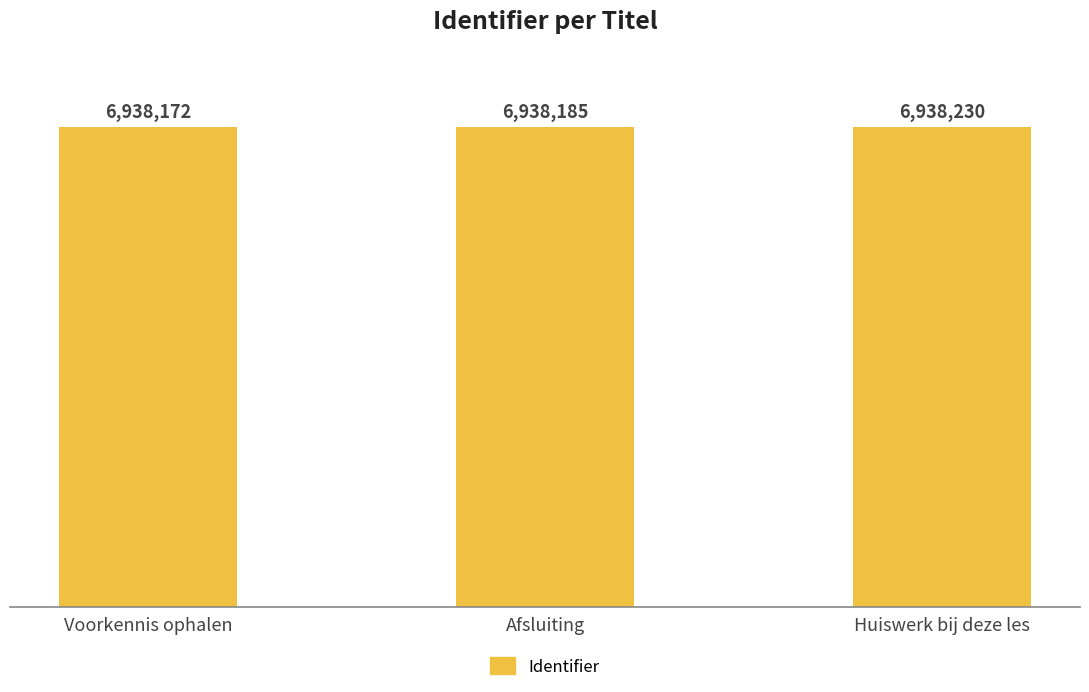

What is the difference between the maximum and minimum values?

58